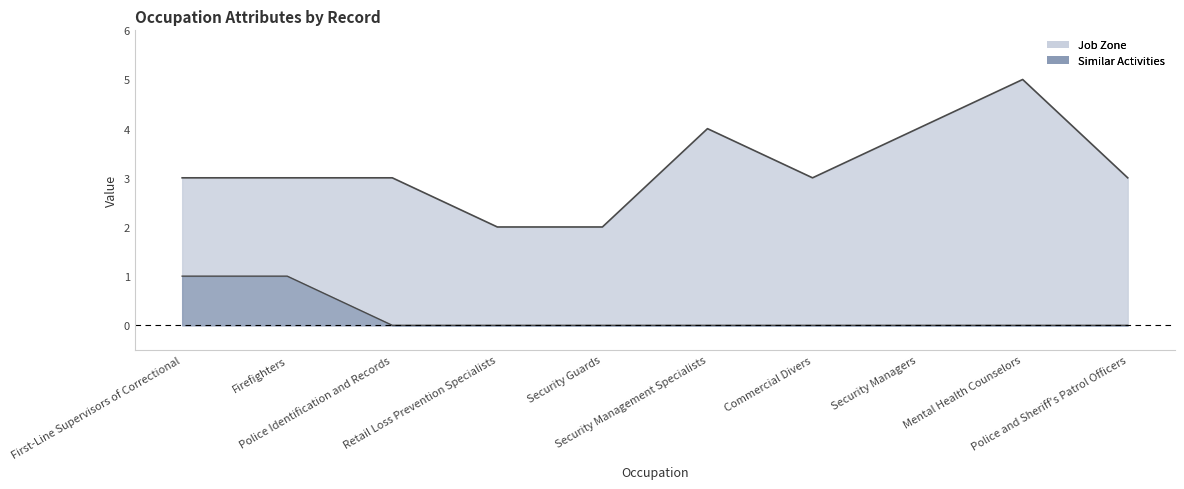

What is the maximum value shown in the chart?

5